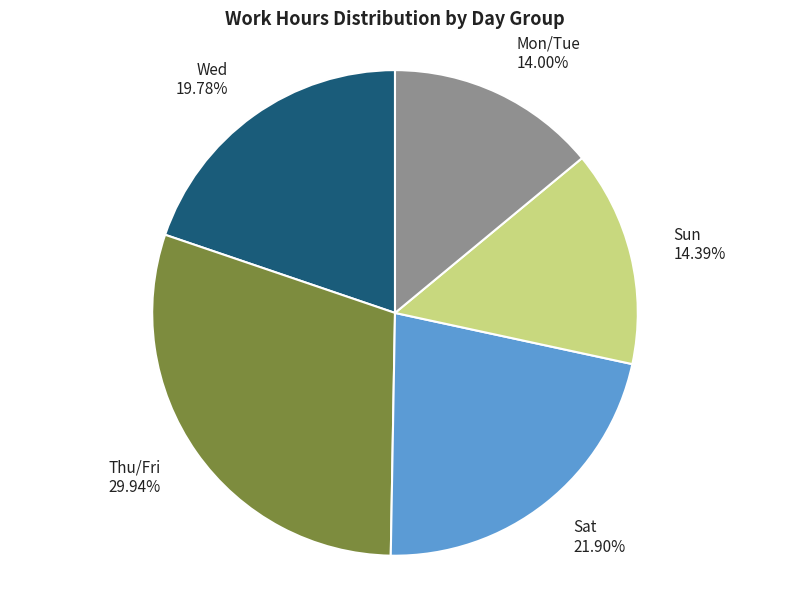

What is the ratio of the value at Mon/Tue 14.00% to the value at Wed 19.78%?

0.7